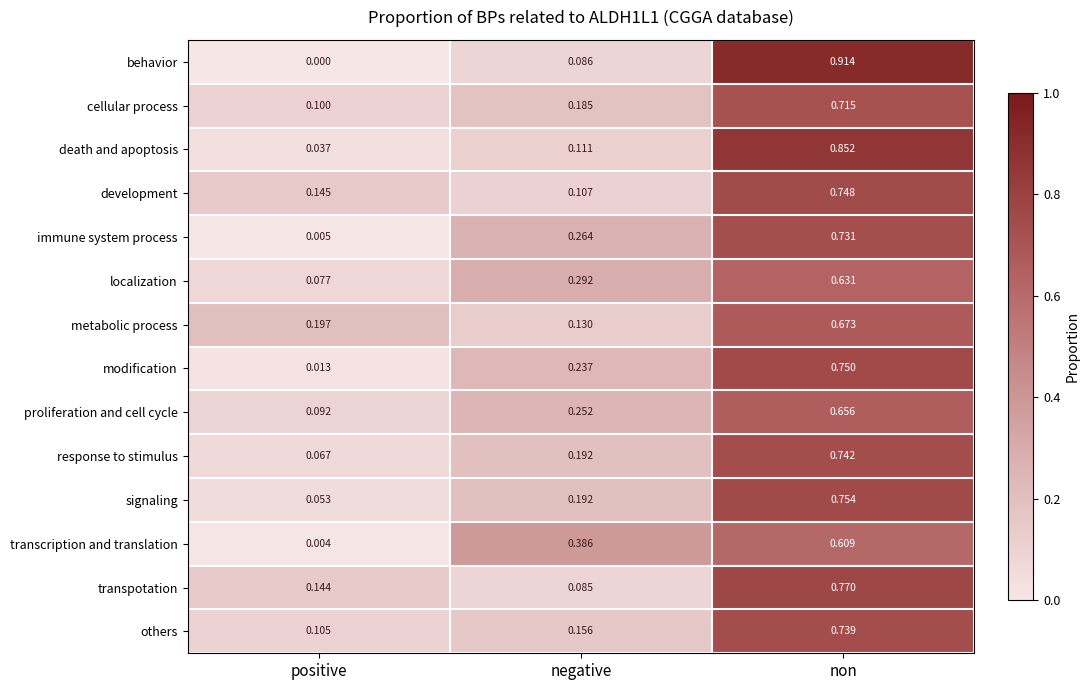

At which category is the sum across all series the highest?

non